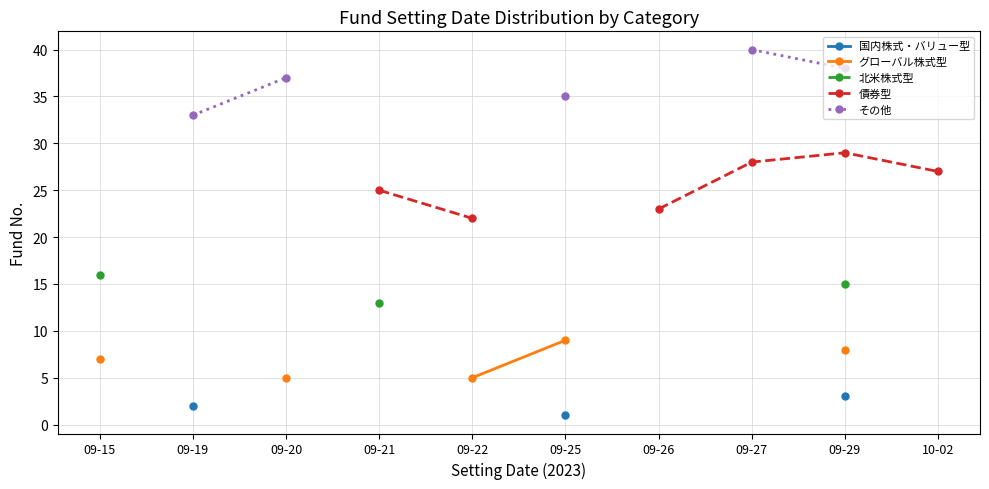

Count the number of data series in this chart.

5